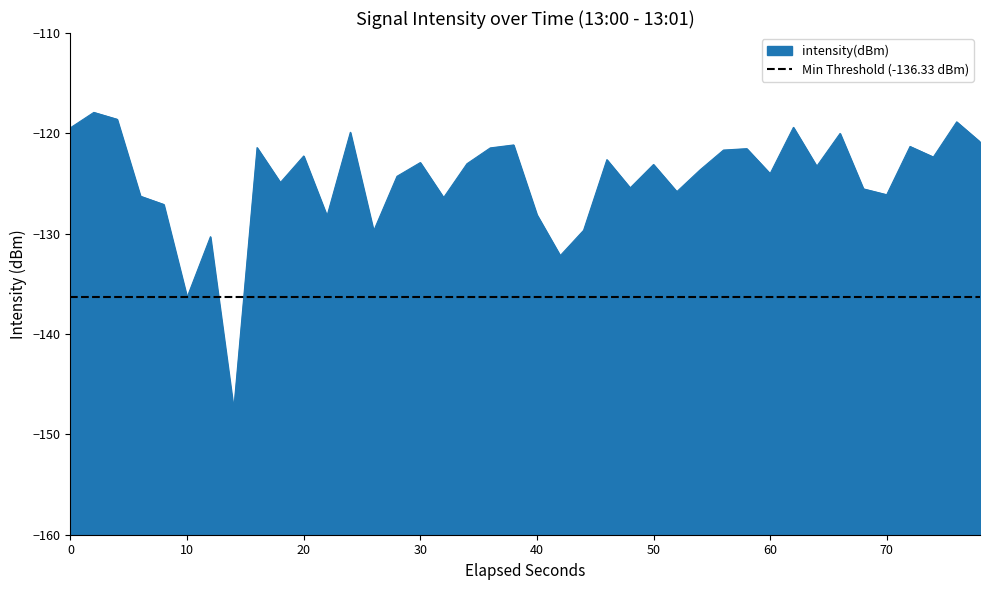

What is the highest value of the intensity(dBm) series?

-117.9